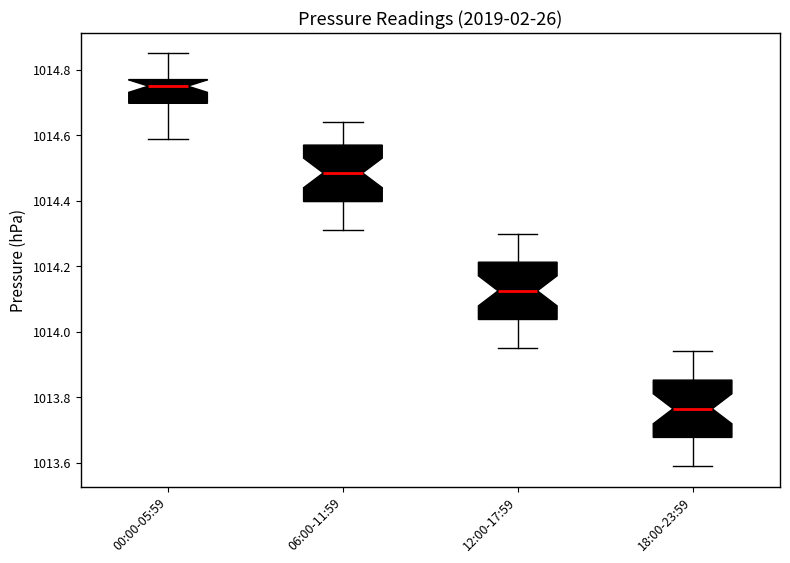

Where is the upper edge of the box for 00:00-05:59 on the y-axis? The values are not printed on the chart, so give them approximately, as read against the axis.

1014.78